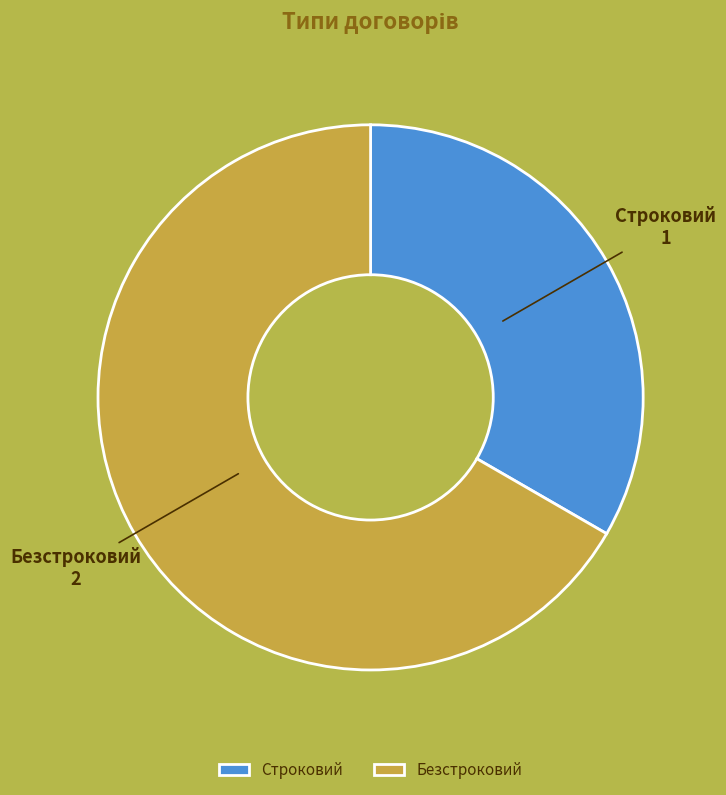

Approximately how many times larger is the value at Строковий compared to Безстроковий?

0.5